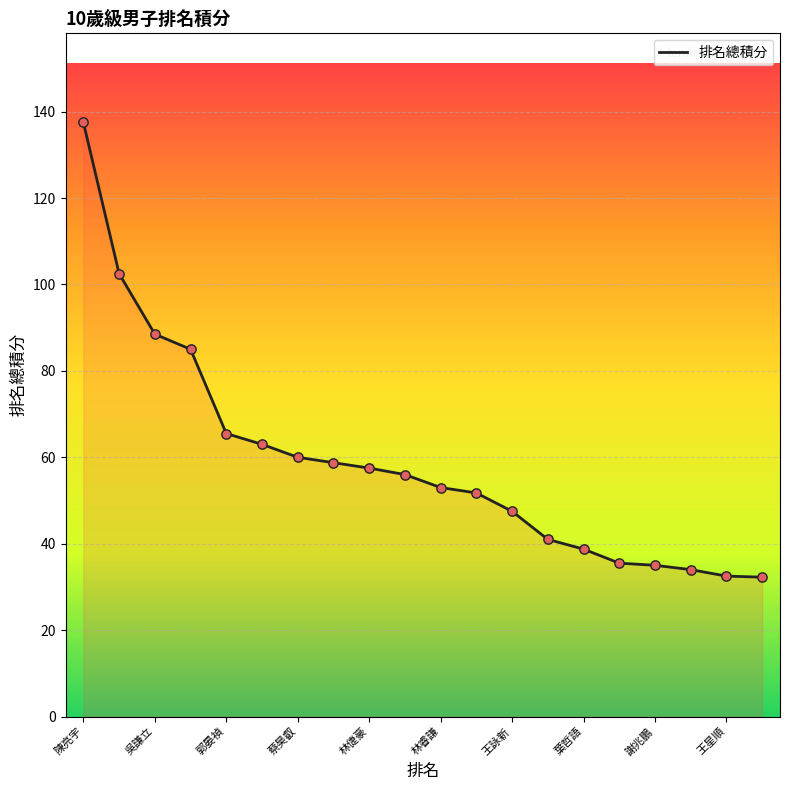

What is the greatest value displayed?

137.5